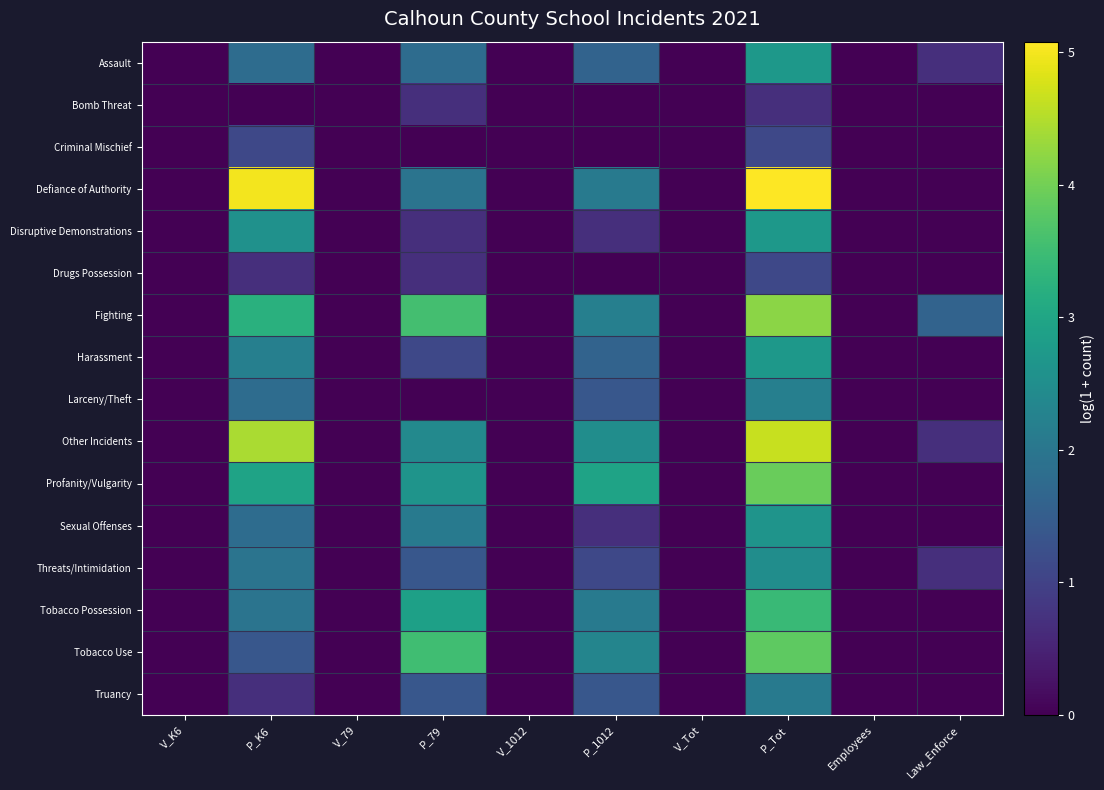

Reading right to left, what are all the values shown in this chart?

Assault: Law_Enforce=0.7	Employees=0.0	P_Tot=2.7	V_Tot=0.0	P_1012=1.6	V_1012=0.0	P_79=1.8	V_79=0.0	P_K6=1.8	V_K6=0.0
Bomb Threat: Law_Enforce=0.0	Employees=0.0	P_Tot=0.7	V_Tot=0.0	P_1012=0.0	V_1012=0.0	P_79=0.7	V_79=0.0	P_K6=0.0	V_K6=0.0
Criminal Mischief: Law_Enforce=0.0	Employees=0.0	P_Tot=1.1	V_Tot=0.0	P_1012=0.0	V_1012=0.0	P_79=0.0	V_79=0.0	P_K6=1.1	V_K6=0.0
Defiance of Authority: Law_Enforce=0.0	Employees=0.0	P_Tot=5.1	V_Tot=0.0	P_1012=2.1	V_1012=0.0	P_79=1.9	V_79=0.0	P_K6=5.0	V_K6=0.0
Disruptive Demonstrations: Law_Enforce=0.0	Employees=0.0	P_Tot=2.7	V_Tot=0.0	P_1012=0.7	V_1012=0.0	P_79=0.7	V_79=0.0	P_K6=2.6	V_K6=0.0
Drugs Possession: Law_Enforce=0.0	Employees=0.0	P_Tot=1.1	V_Tot=0.0	P_1012=0.0	V_1012=0.0	P_79=0.7	V_79=0.0	P_K6=0.7	V_K6=0.0
Fighting: Law_Enforce=1.6	Employees=0.0	P_Tot=4.2	V_Tot=0.0	P_1012=2.2	V_1012=0.0	P_79=3.6	V_79=0.0	P_K6=3.2	V_K6=0.0
Harassment: Law_Enforce=0.0	Employees=0.0	P_Tot=2.7	V_Tot=0.0	P_1012=1.6	V_1012=0.0	P_79=1.1	V_79=0.0	P_K6=2.2	V_K6=0.0
Larceny/Theft: Law_Enforce=0.0	Employees=0.0	P_Tot=2.2	V_Tot=0.0	P_1012=1.4	V_1012=0.0	P_79=0.0	V_79=0.0	P_K6=1.8	V_K6=0.0
Other Incidents: Law_Enforce=0.7	Employees=0.0	P_Tot=4.7	V_Tot=0.0	P_1012=2.5	V_1012=0.0	P_79=2.4	V_79=0.0	P_K6=4.4	V_K6=0.0
Profanity/Vulgarity: Law_Enforce=0.0	Employees=0.0	P_Tot=3.9	V_Tot=0.0	P_1012=2.9	V_1012=0.0	P_79=2.6	V_79=0.0	P_K6=2.9	V_K6=0.0
Sexual Offenses: Law_Enforce=0.0	Employees=0.0	P_Tot=2.6	V_Tot=0.0	P_1012=0.7	V_1012=0.0	P_79=2.1	V_79=0.0	P_K6=1.8	V_K6=0.0
Threats/Intimidation: Law_Enforce=0.7	Employees=0.0	P_Tot=2.5	V_Tot=0.0	P_1012=1.1	V_1012=0.0	P_79=1.4	V_79=0.0	P_K6=1.9	V_K6=0.0
Tobacco Possession: Law_Enforce=0.0	Employees=0.0	P_Tot=3.4	V_Tot=0.0	P_1012=2.1	V_1012=0.0	P_79=2.9	V_79=0.0	P_K6=1.9	V_K6=0.0
Tobacco Use: Law_Enforce=0.0	Employees=0.0	P_Tot=3.8	V_Tot=0.0	P_1012=2.3	V_1012=0.0	P_79=3.5	V_79=0.0	P_K6=1.4	V_K6=0.0
Truancy: Law_Enforce=0.0	Employees=0.0	P_Tot=2.1	V_Tot=0.0	P_1012=1.4	V_1012=0.0	P_79=1.4	V_79=0.0	P_K6=0.7	V_K6=0.0